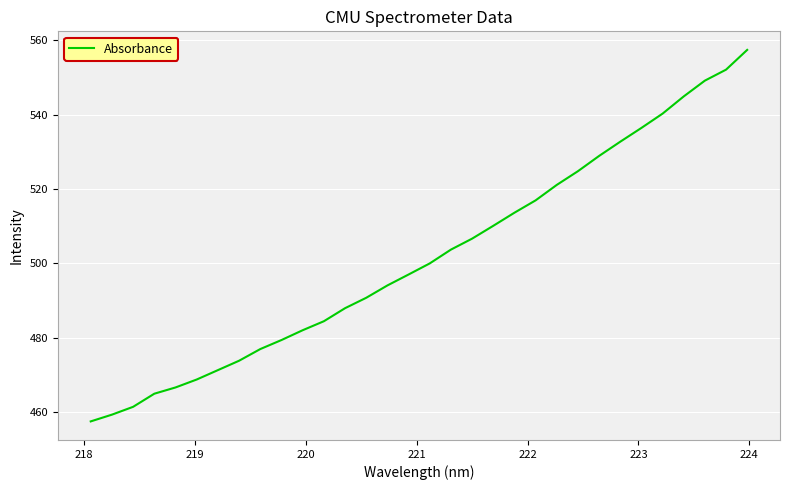

What is the smallest value displayed?

457.6